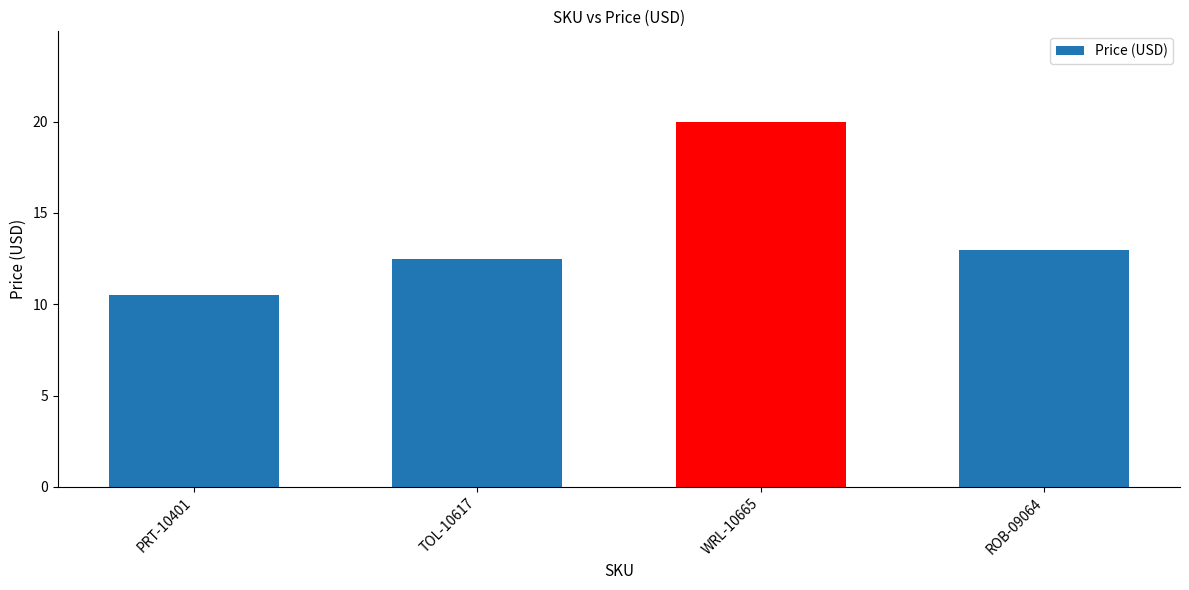

What is the change in value from WRL-10665 to ROB-09064?

-7.0